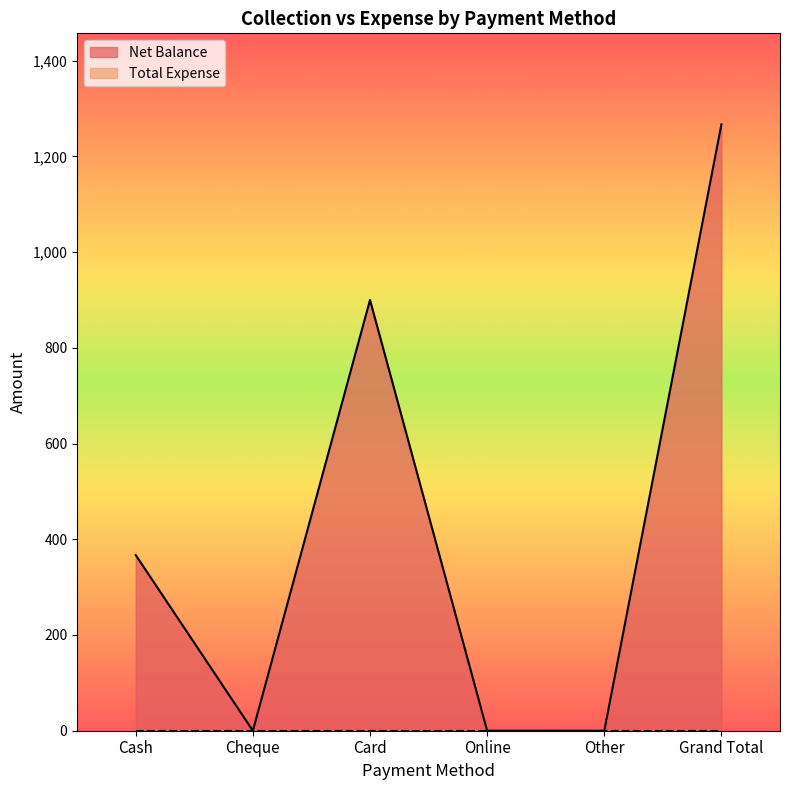

How many lines are shown in the chart?

2